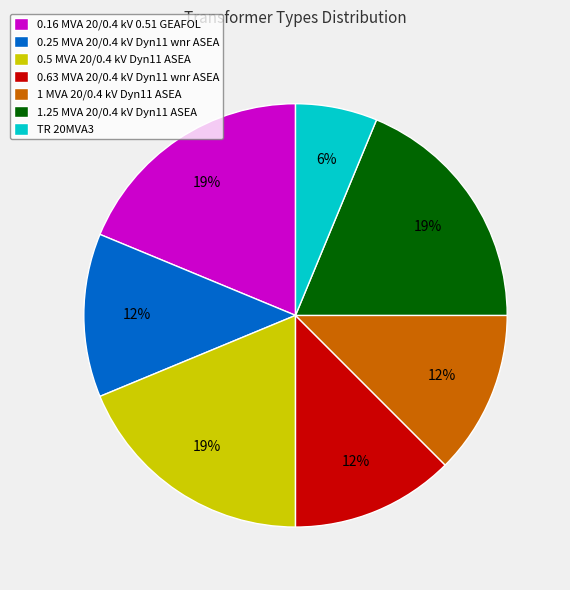

Do 0.16 MVA 20/0.4 kV 0.51 GEAFOL and 1 MVA 20/0.4 kV Dyn11 ASEA together represent more than half of the pie?

No